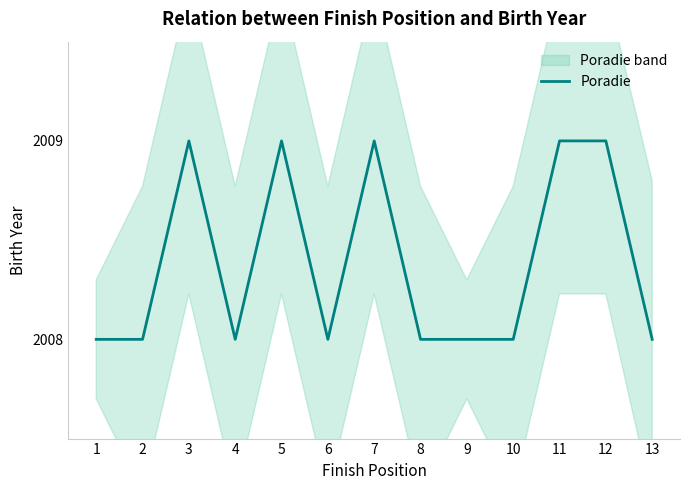

The chart shows a value of 629 at 11. True or false?

False